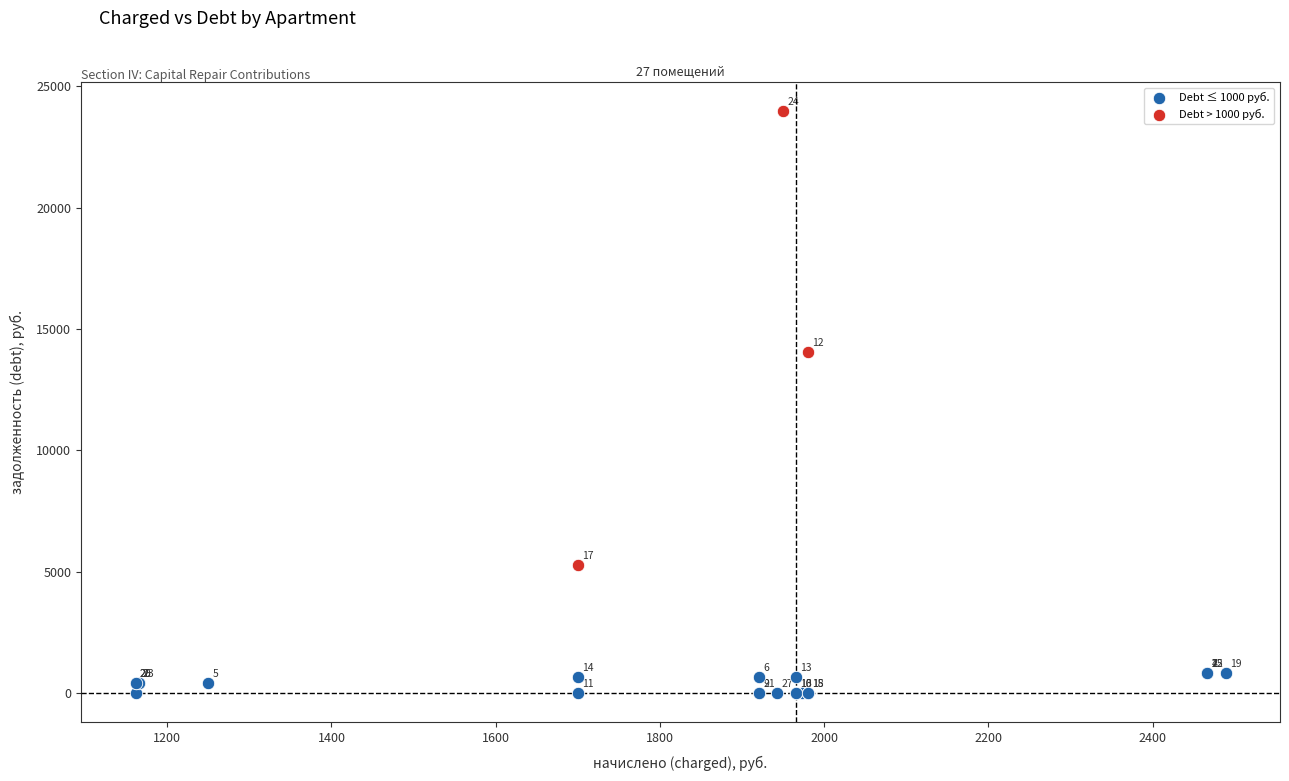

Which series contains the highest Y value?

Debt > 1000 руб.